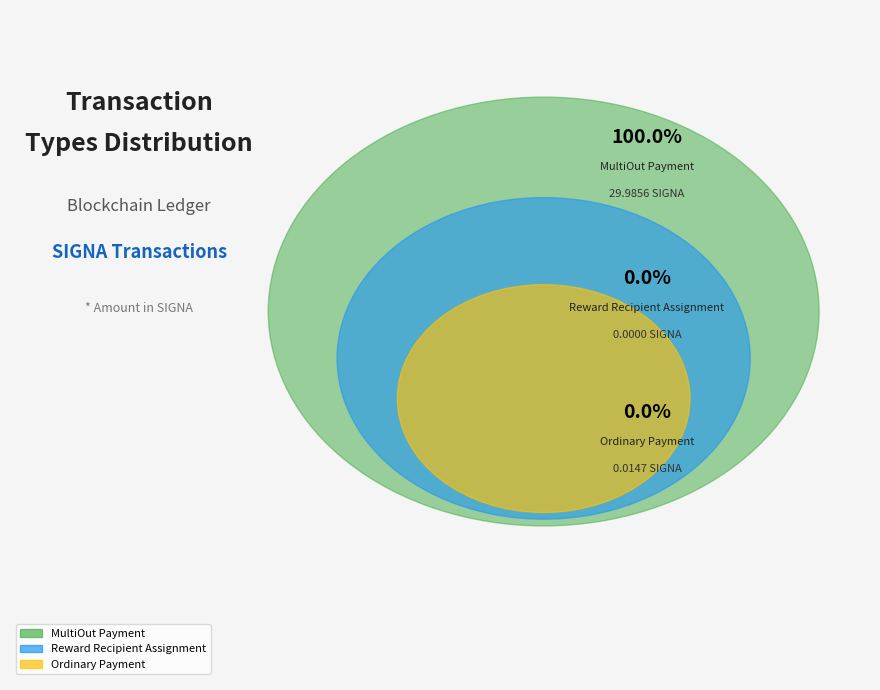

Which slice is the smallest?

Reward Recipient Assignment
(896242)